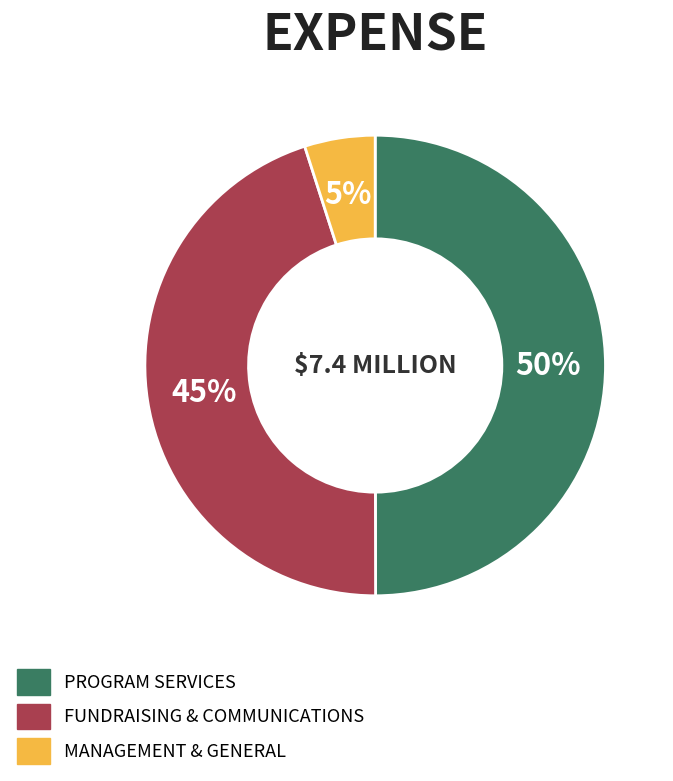

To the nearest percent, what is the average slice percentage?

33%